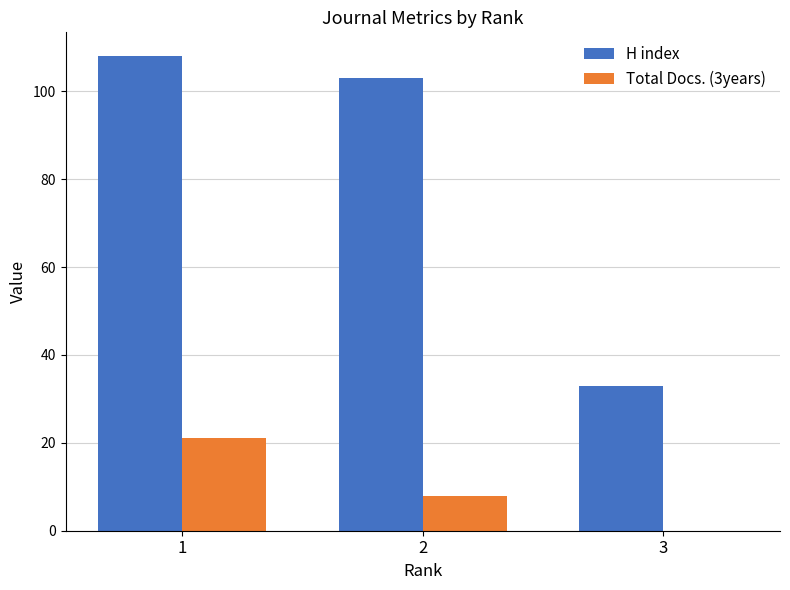

How many groups of bars are there?

3